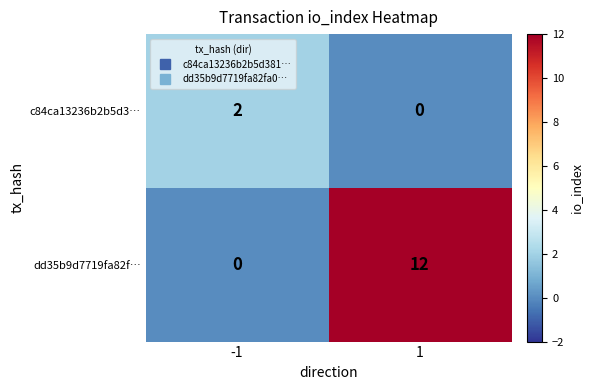

Which series changed the most between -1 and 1?

dd35b9d7719fa82f…